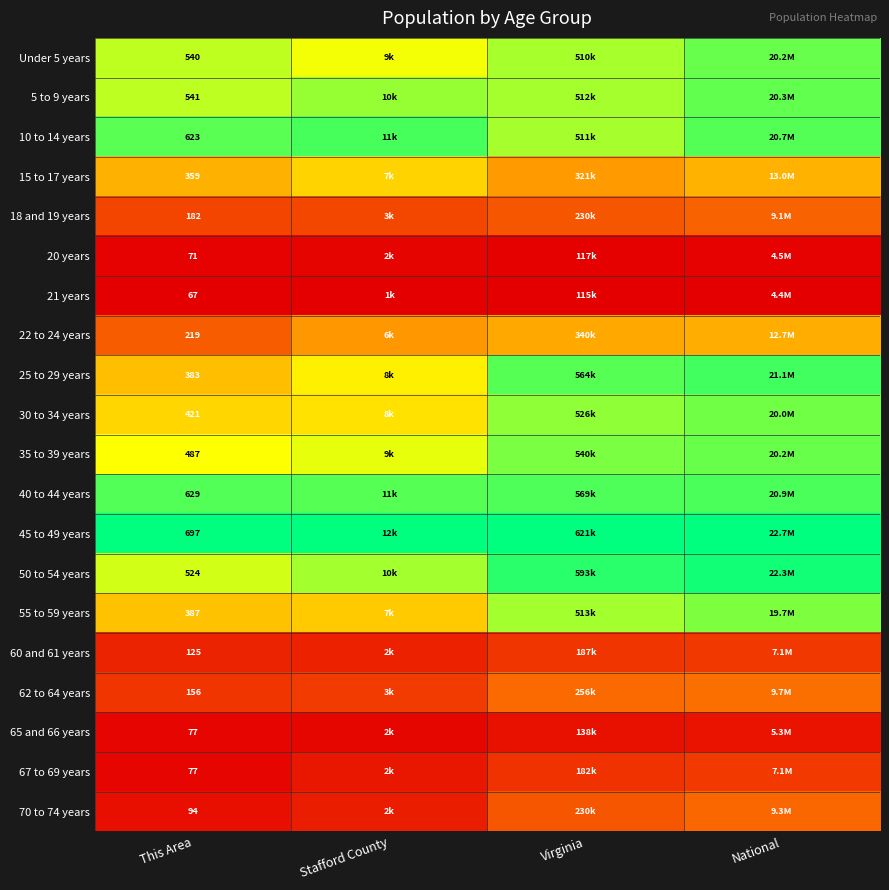

List the series in order of their peak value, lowest first.

21 years, 20 years, 65 and 66 years, 60 and 61 years, 67 to 69 years, 18 and 19 years, 70 to 74 years, 62 to 64 years, 22 to 24 years, 15 to 17 years, 55 to 59 years, 30 to 34 years, 35 to 39 years, Under 5 years, 5 to 9 years, 40 to 44 years, 10 to 14 years, 25 to 29 years, 50 to 54 years, 45 to 49 years